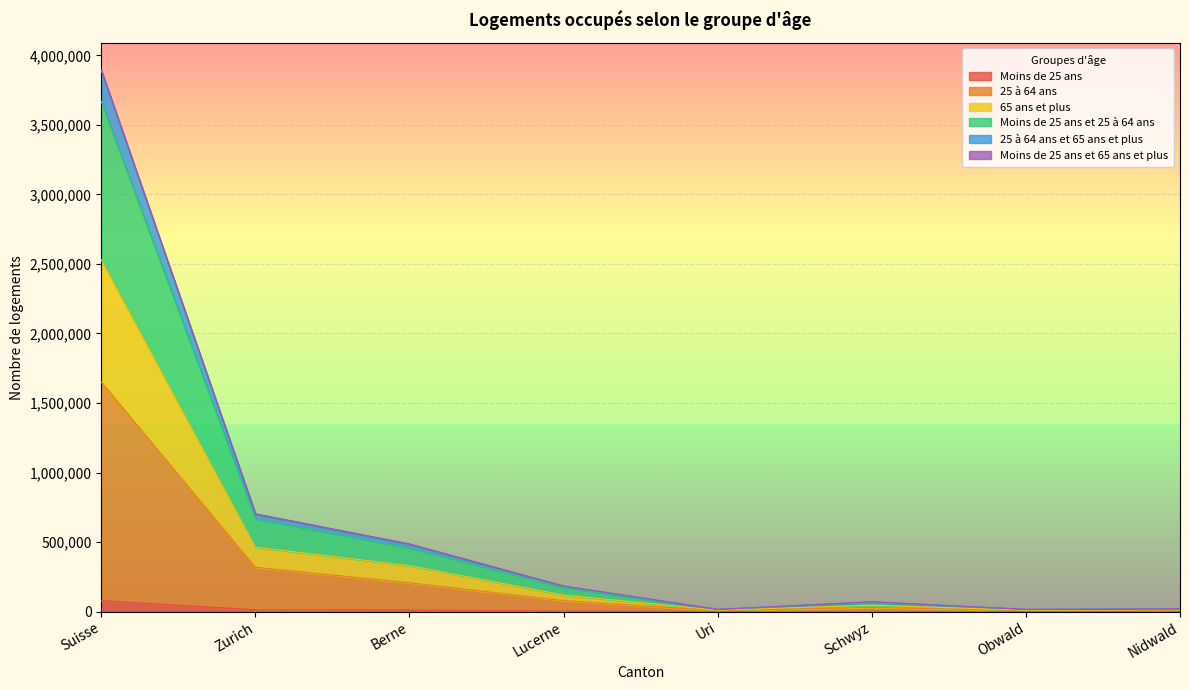

Which category has the lowest value in the Moins de 25 ans et 25 à 64 ans series?

Uri